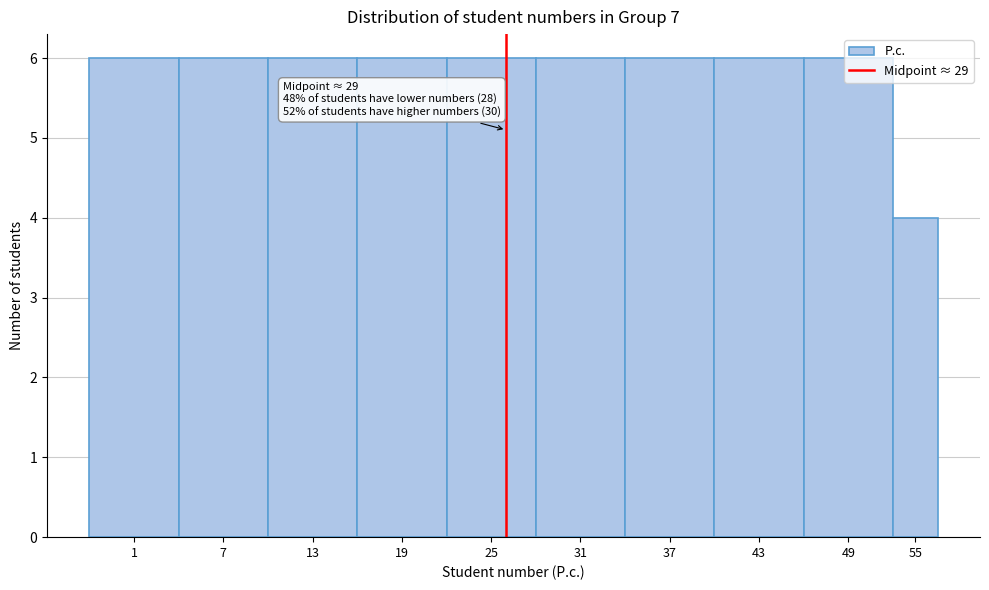

Which label corresponds to the smallest value in the chart?

55